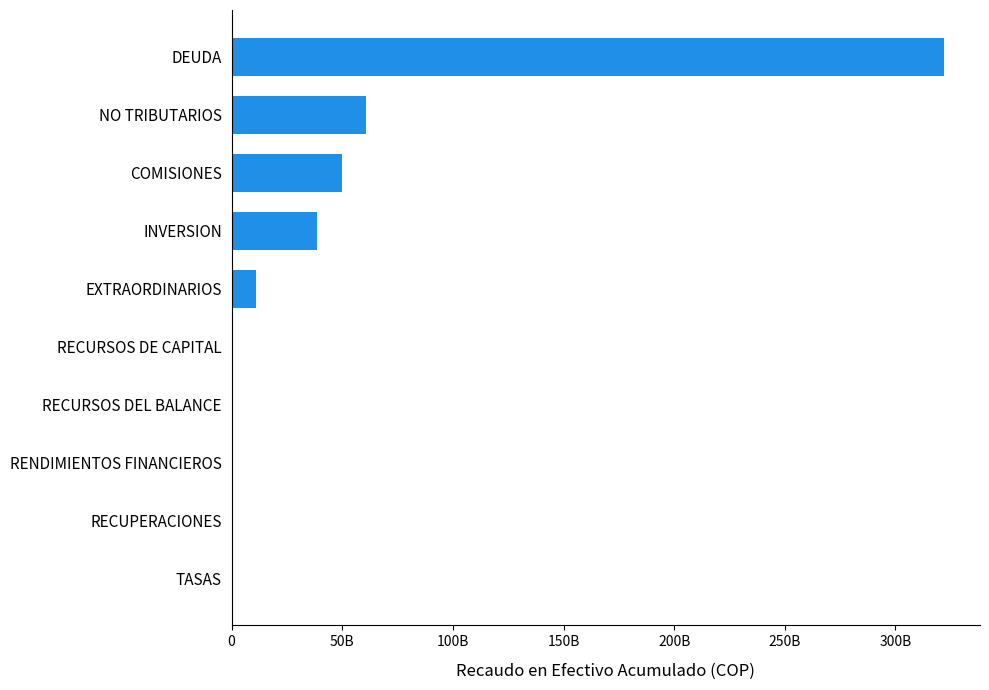

Which category has the highest value across all series?

DEUDA